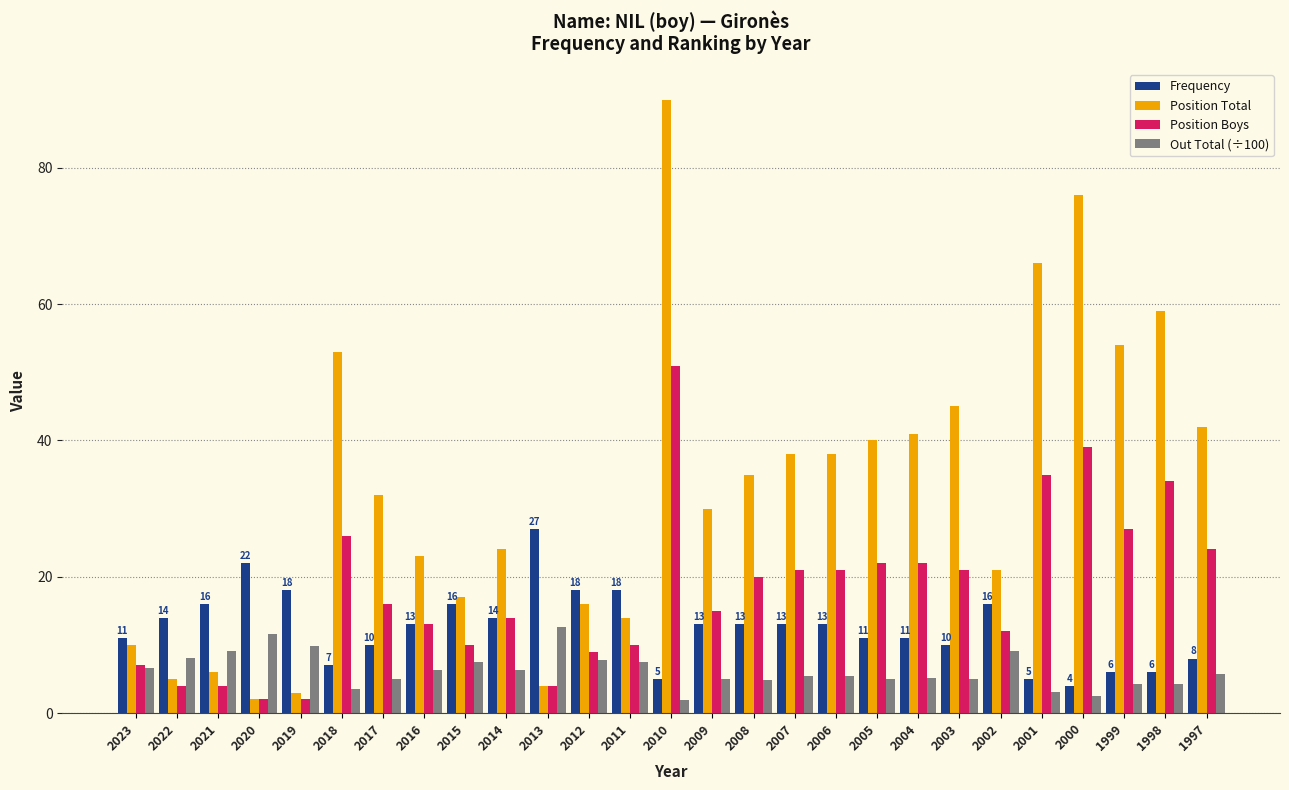

What is the difference between the highest and lowest values at 2020?

20.0